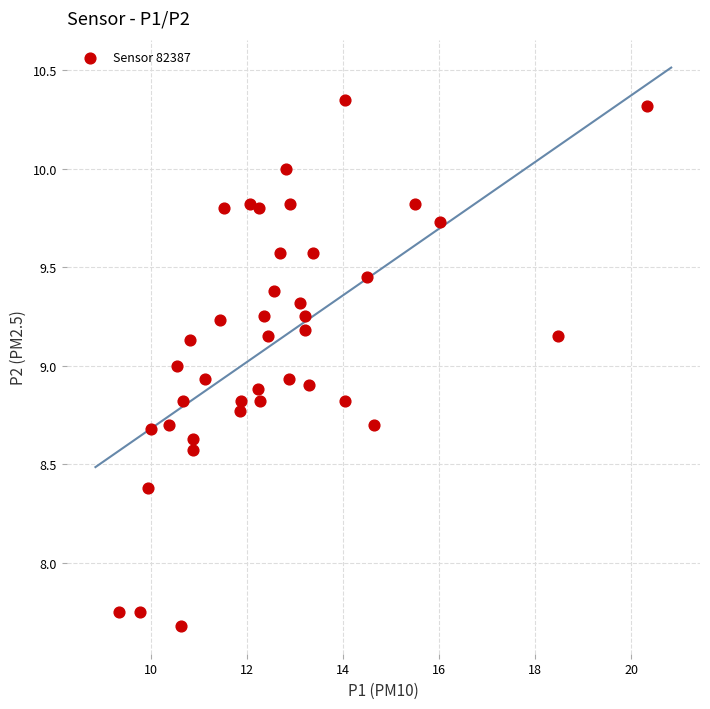

What is the range of Y values (max minus min)?

2.7